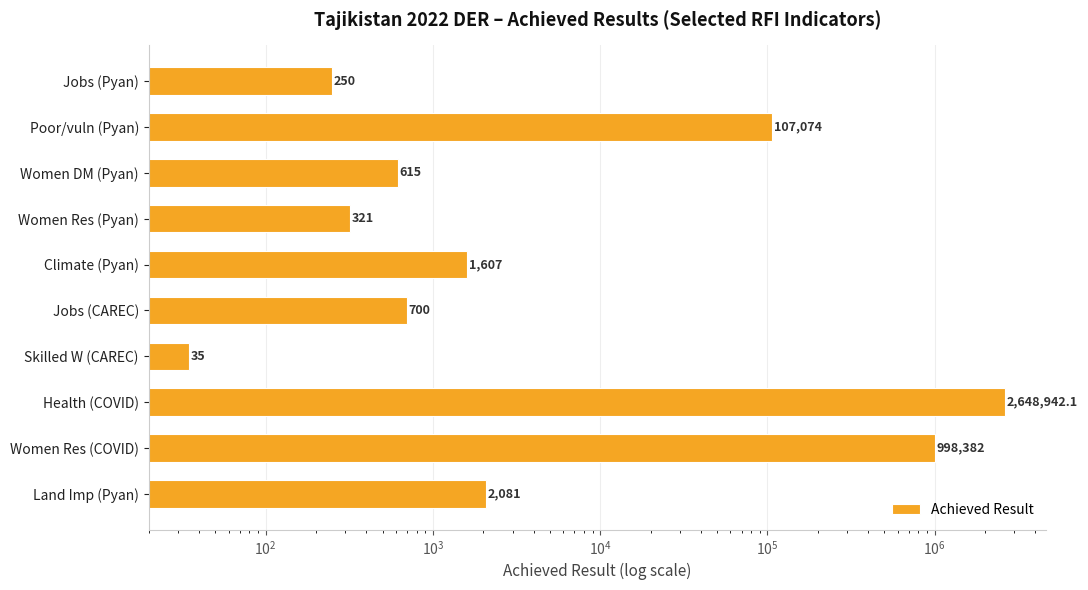

How many bars are there in total?

10